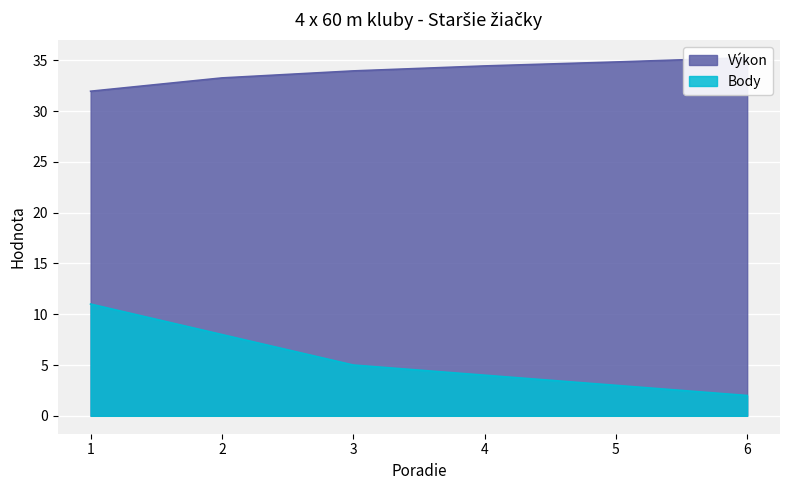

The value of Body at 4 is 4.0. True or false?

True